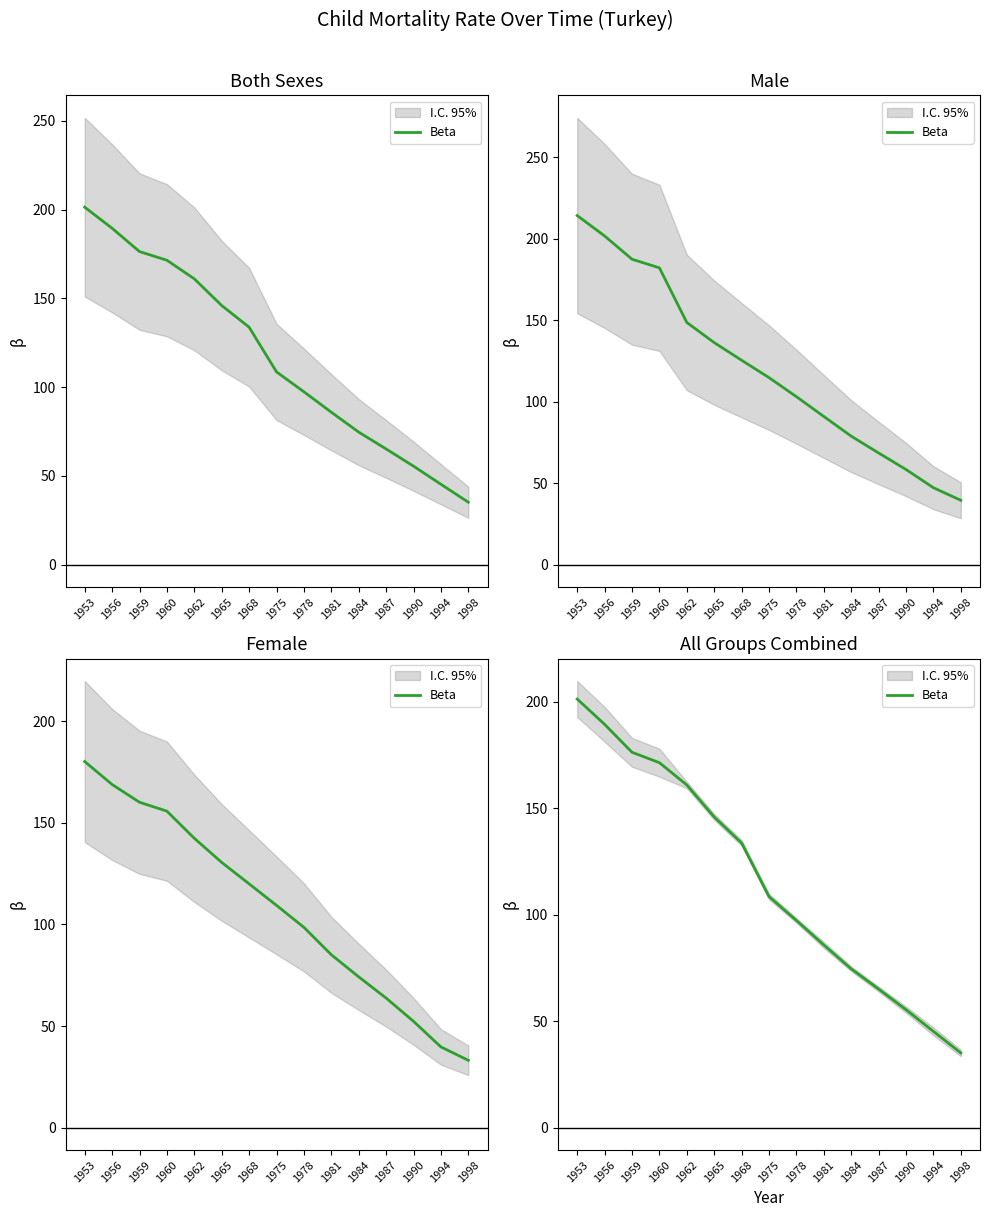

Approximately how many times larger is the value at 1953 compared to 1968?

1.5